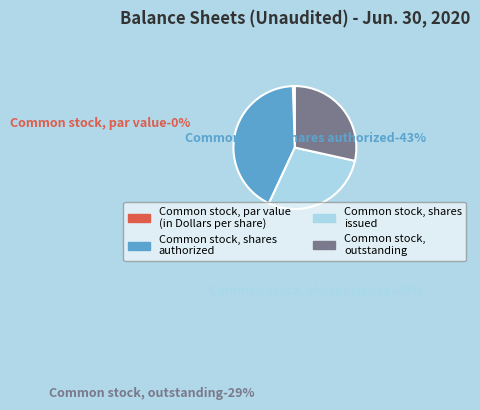

Count the number of slices in the pie.

4